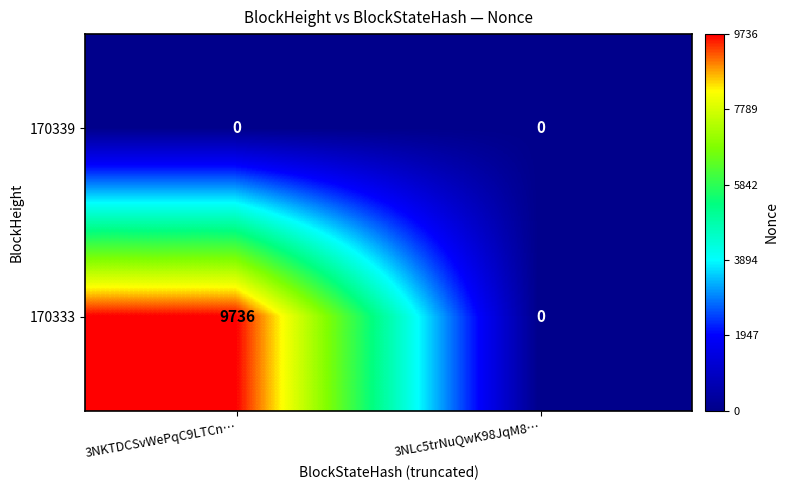

What is the greatest value displayed?

9736